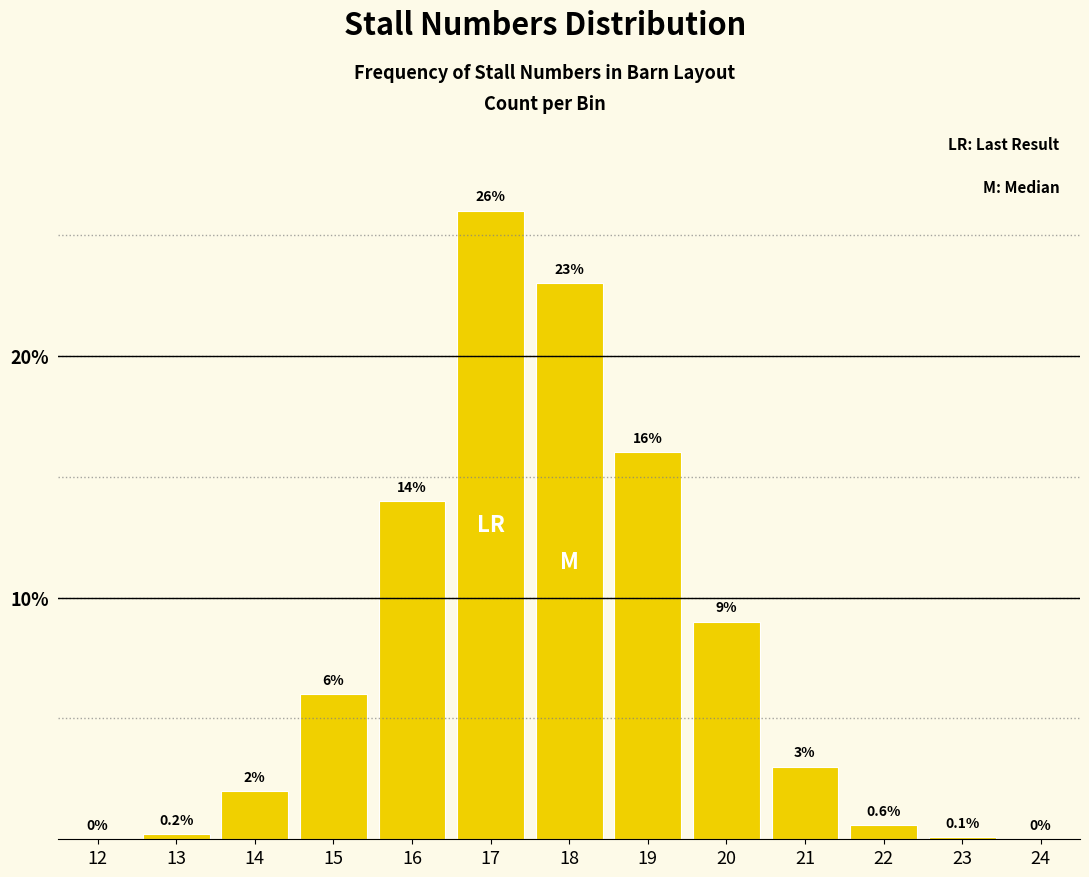

Reading left to right, extract all data points from this chart.

12=0.0	13=0.2	14=2.0	15=6.0	16=14.0	17=26.0	18=23.0	19=16.0	20=9.0	21=3.0	22=0.6	23=0.1	24=0.0